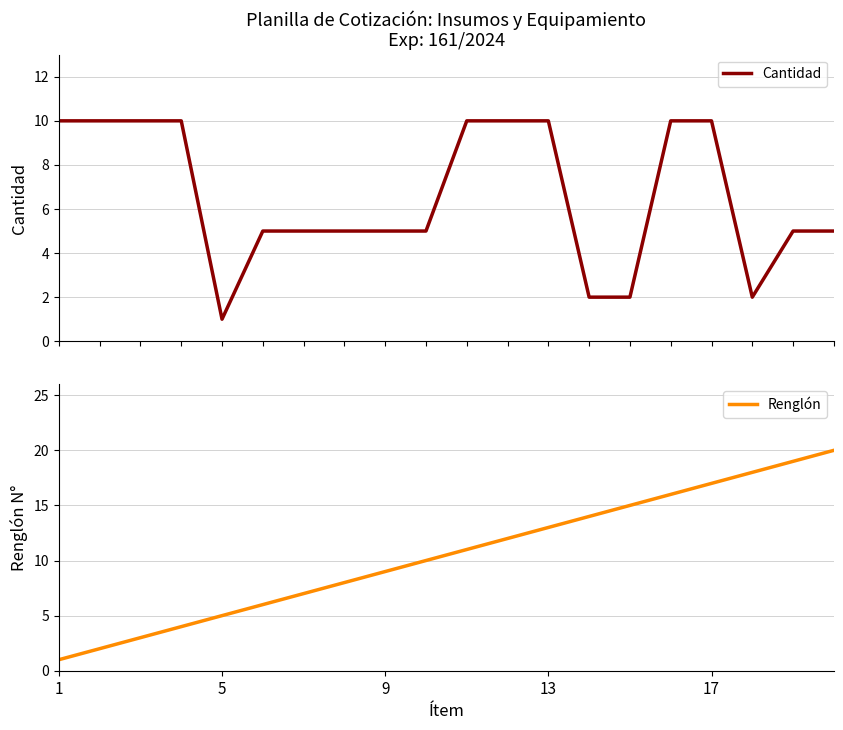

What is the approximate value of Renglón at 5?

5